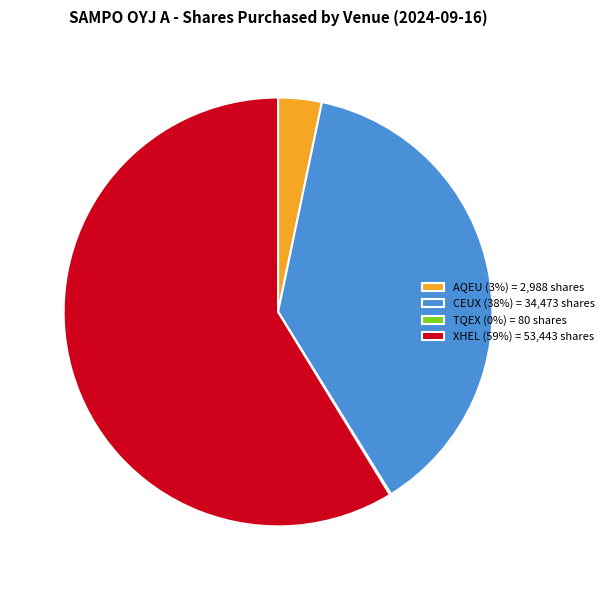

Is it true that XHEL (59%) = 53,443 shares is 59% of the pie?

True